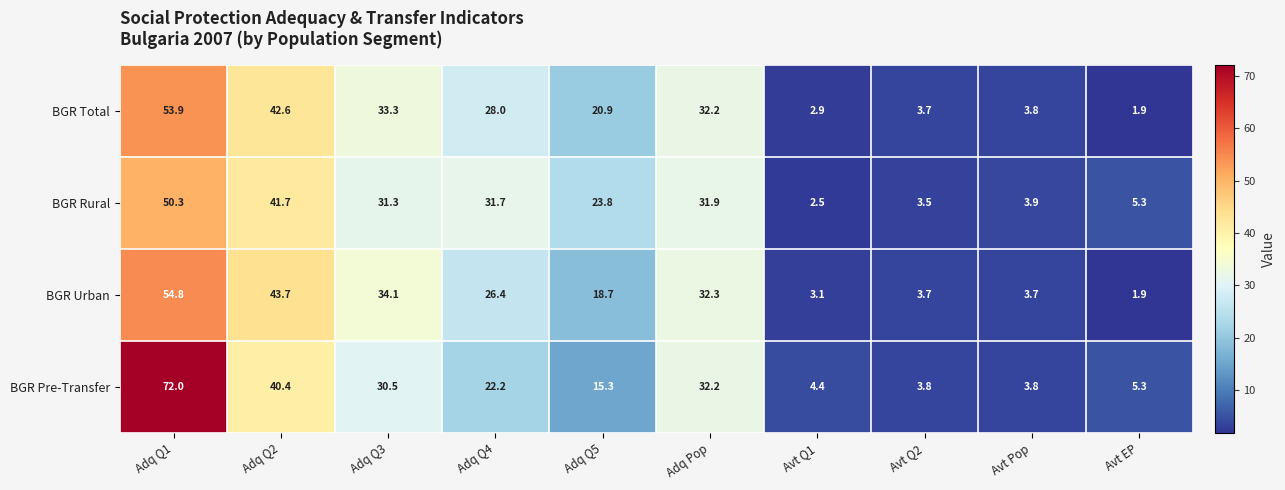

The value of BGR Urban at Avt Q1 is 4.7. True or false?

False